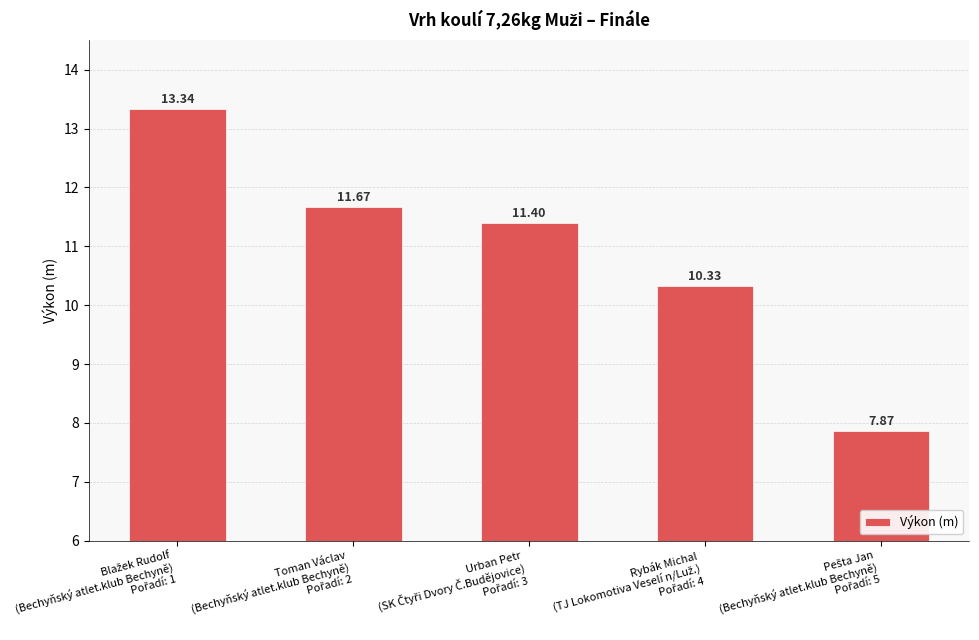

Reading left to right, list all the values displayed in this chart.

13.3	11.7	11.4	10.3	7.9